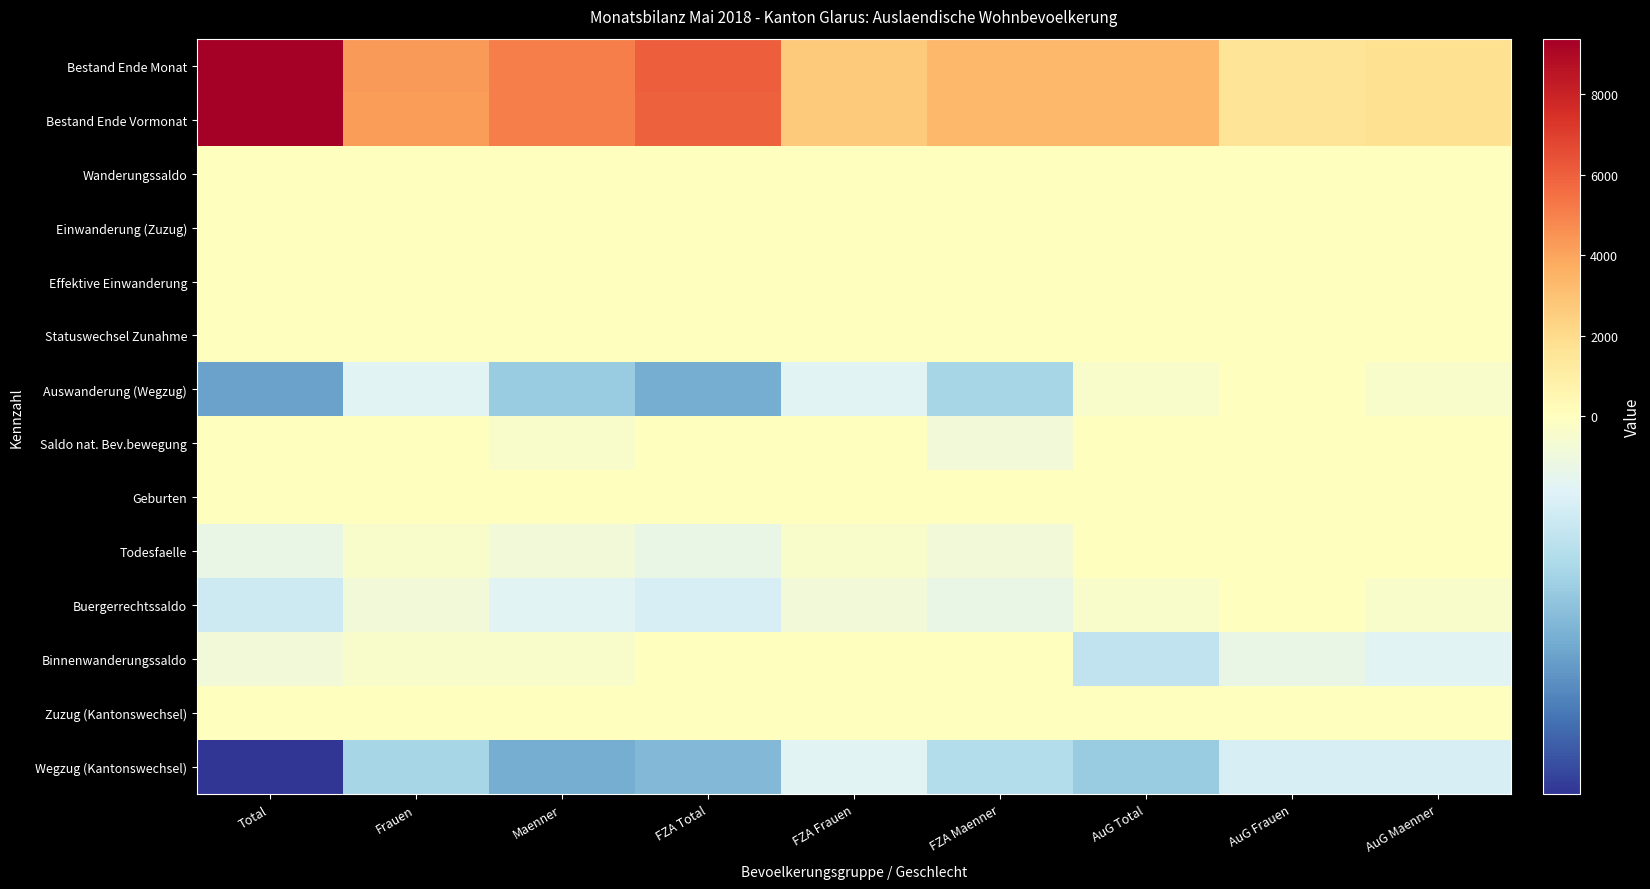

Count the number of data series in this chart.

14